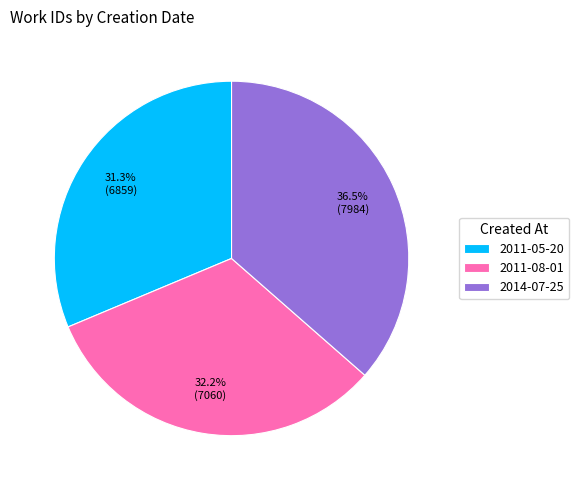

What portion of the pie excludes 2011-08-01?

67.8%